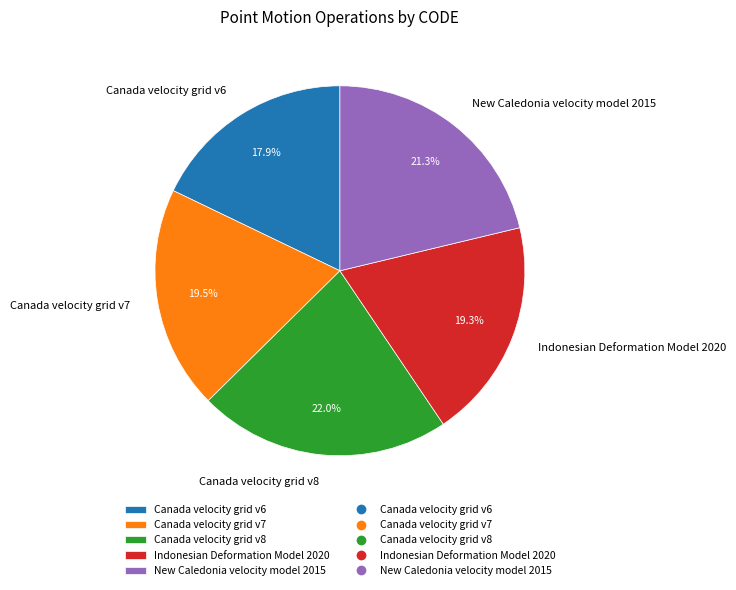

Which slice is the largest?

Canada velocity grid v8